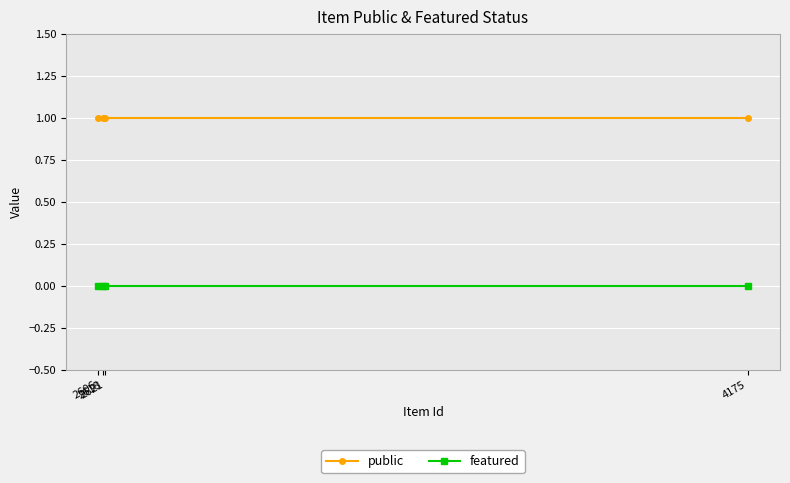

Reading left to right, what are all the values shown in this chart?

public: 2606=1	2618=1	2621=1	4175=1
featured: 2606=0	2618=0	2621=0	4175=0